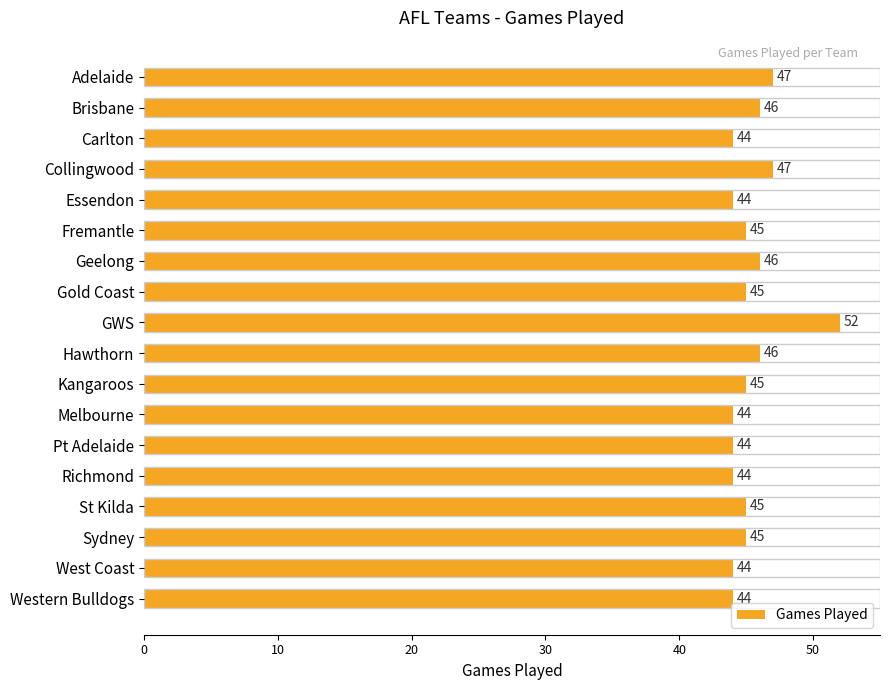

Which label corresponds to the largest value in the chart?

GWS